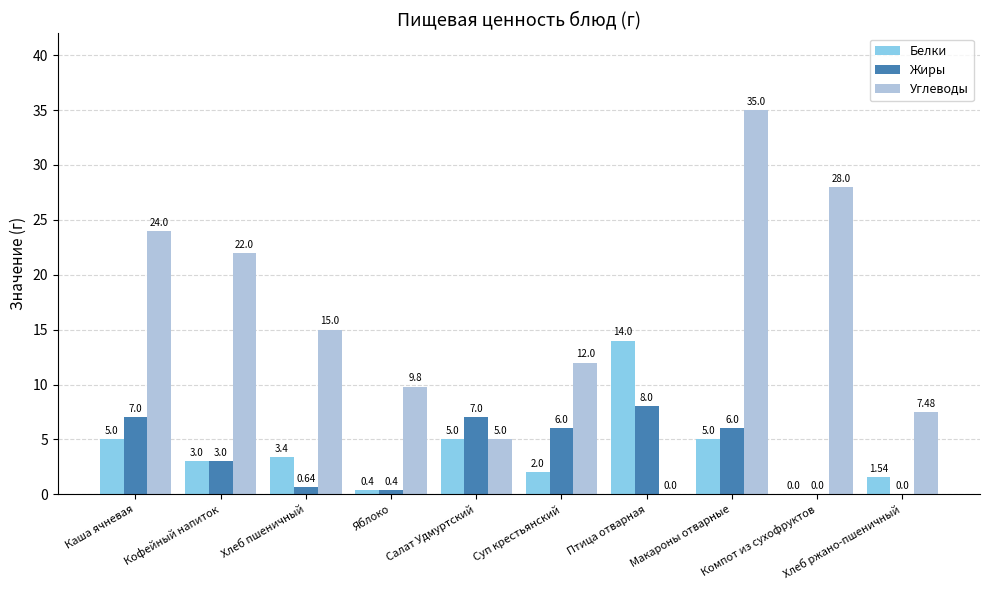

Which series has the largest total across all categories?

Углеводы